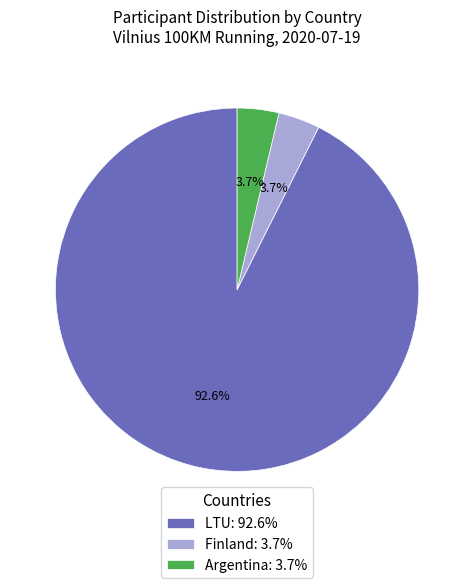

What is the ratio of the value at LTU to the value at Argentina?

25.0